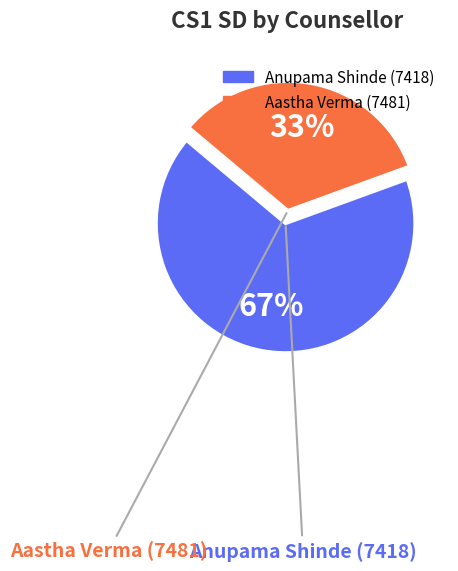

The Aastha Verma (7481) slice represents 33% of the pie. True or false?

True